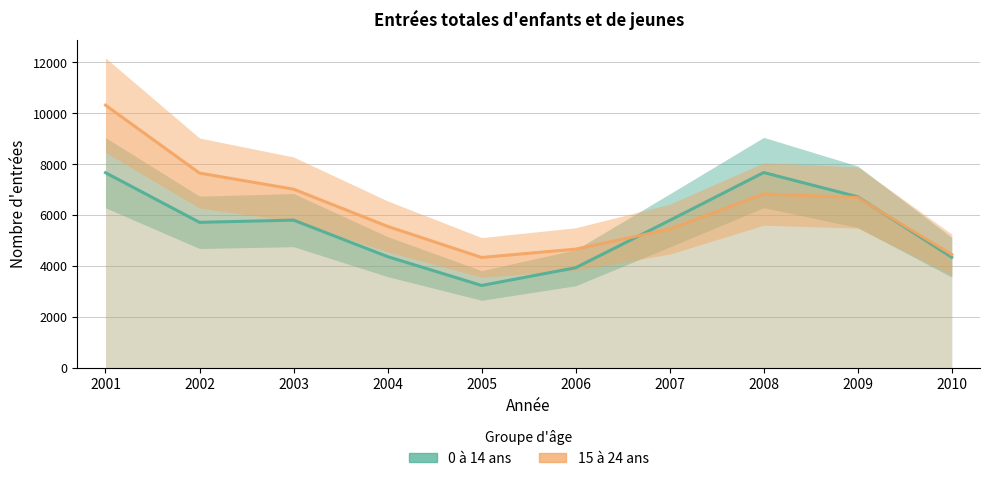

Rank the series at 2010 from highest to lowest value.

15 à 24 ans, 0 à 14 ans